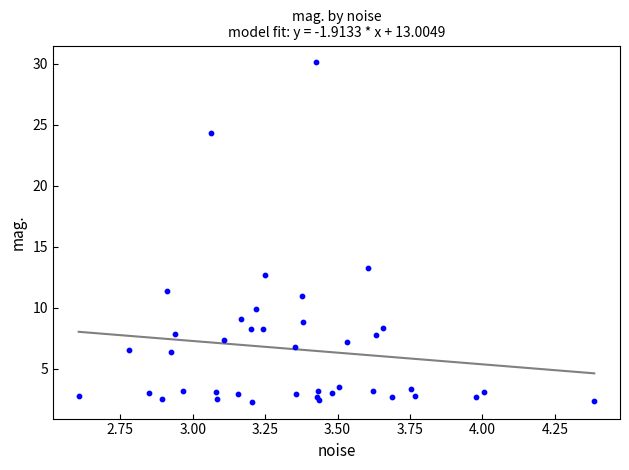

What Y value in the scatter plot is closest to 16?

13.3